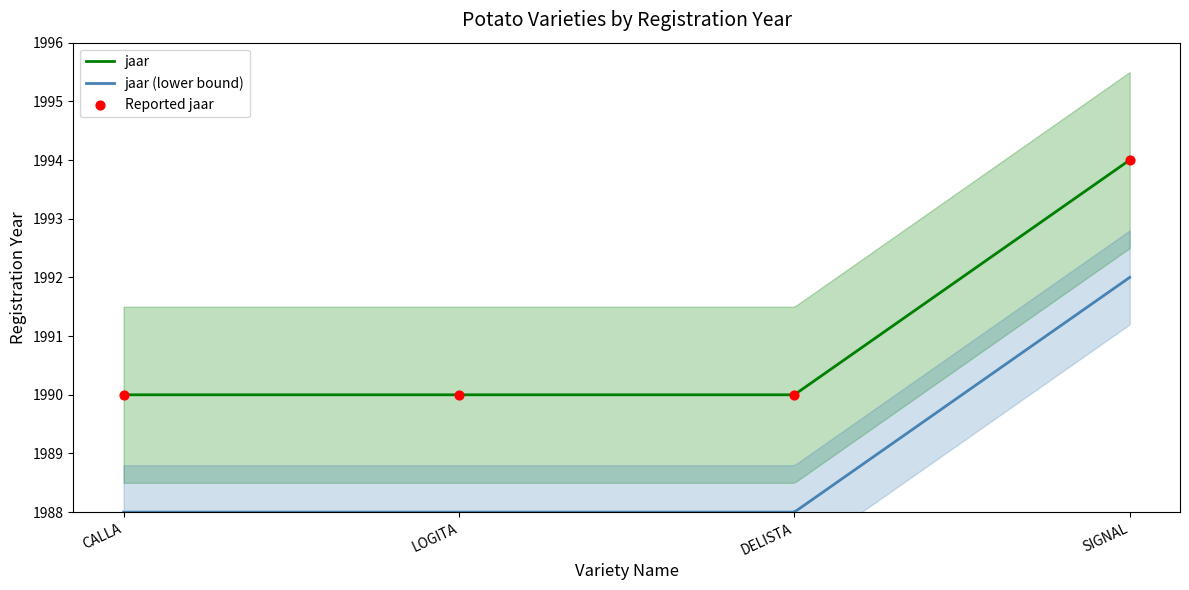

Which has a higher value, LOGITA or CALLA?

LOGITA